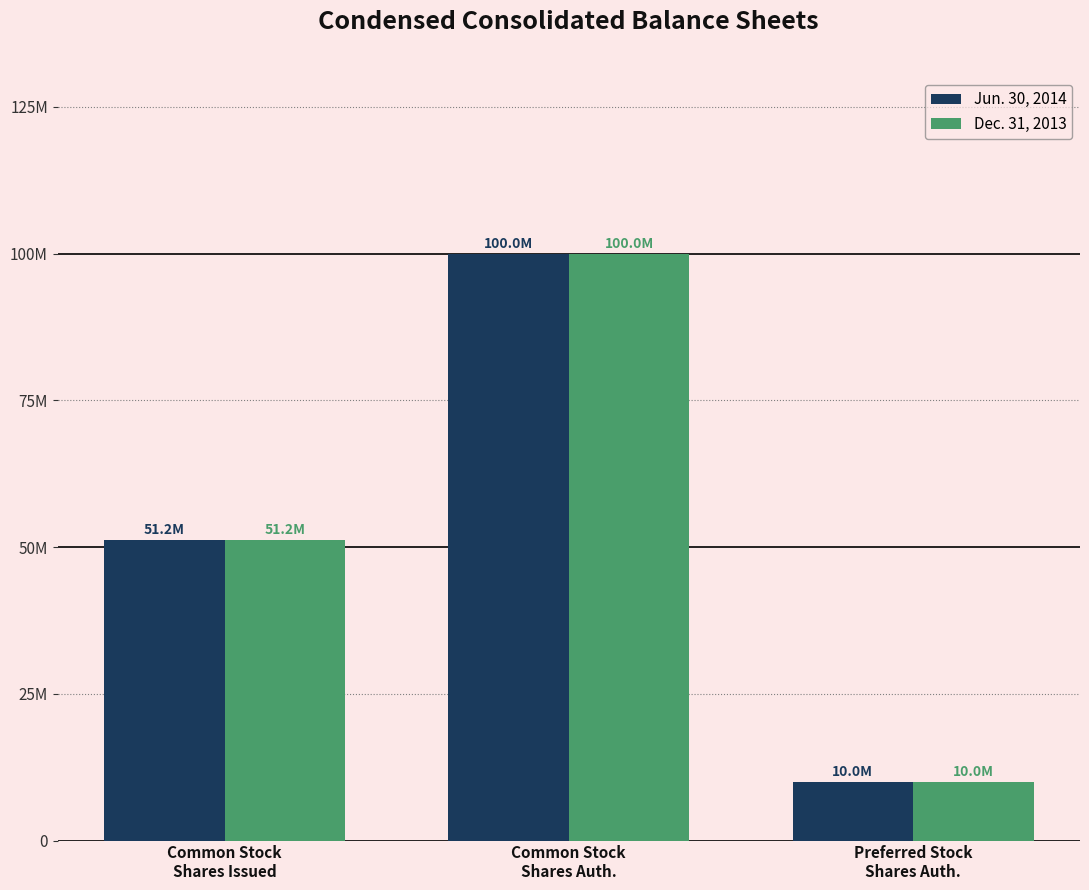

What are all the series names shown in the legend?

Jun. 30, 2014, Dec. 31, 2013